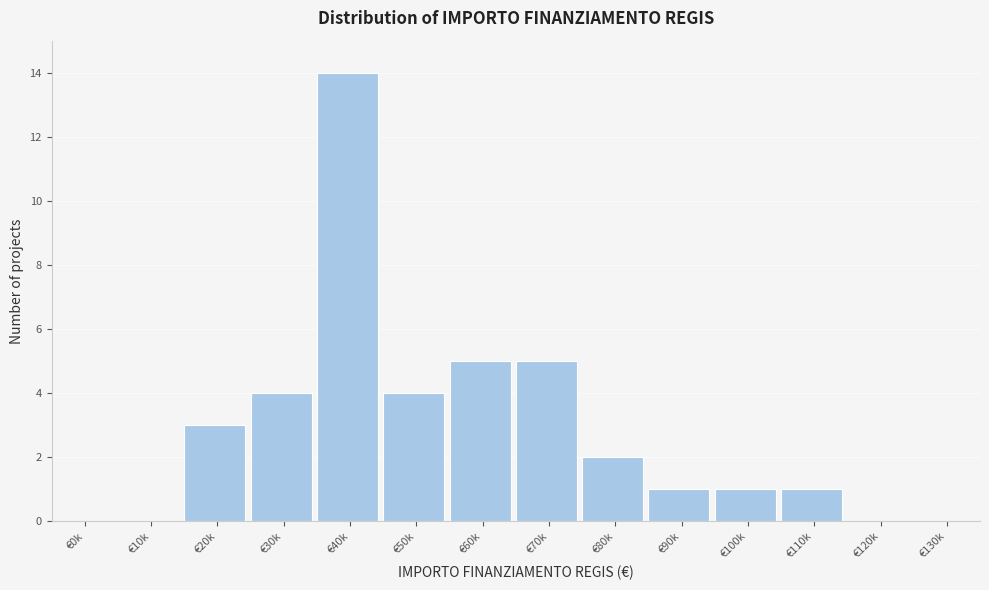

Reading left to right, what are all the values shown in this chart?

€0k=0	€10k=0	€20k=3	€30k=4	€40k=14	€50k=4	€60k=5	€70k=5	€80k=2	€90k=1	€100k=1	€110k=1	€120k=0	€130k=0